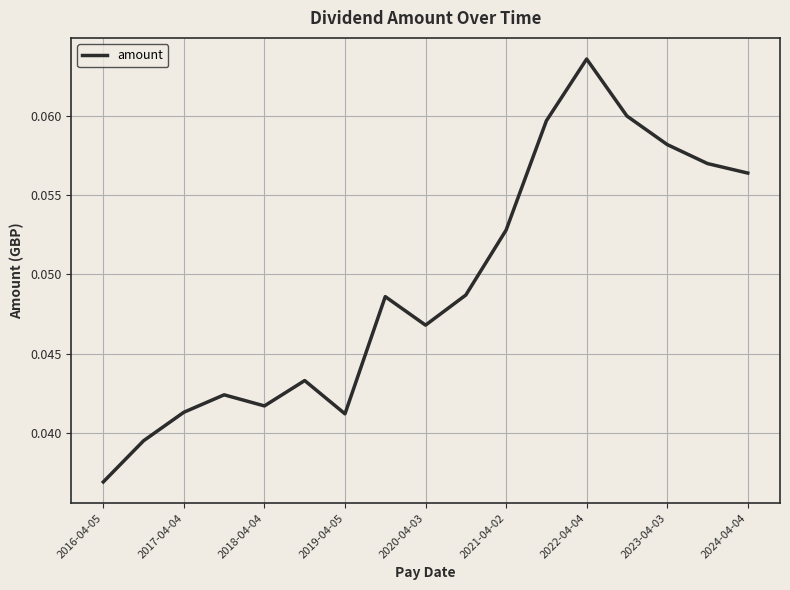

Which label corresponds to the smallest value in the chart?

2016-04-05